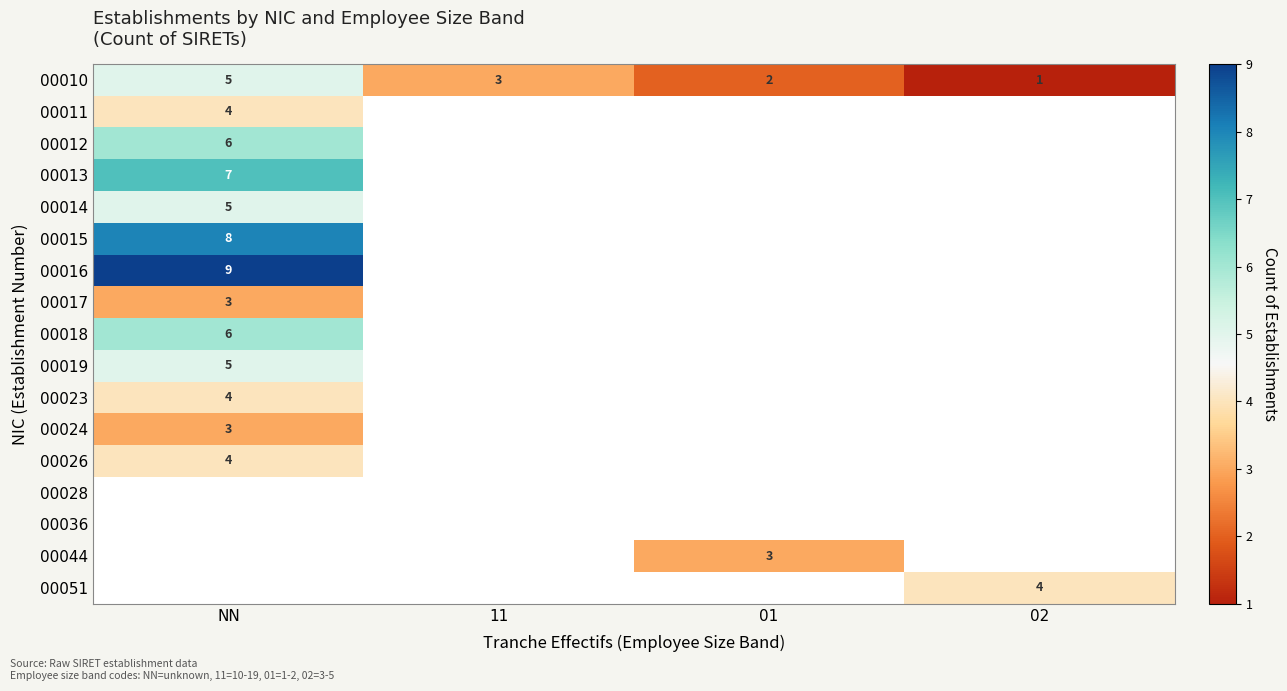

Count the number of data series in this chart.

17